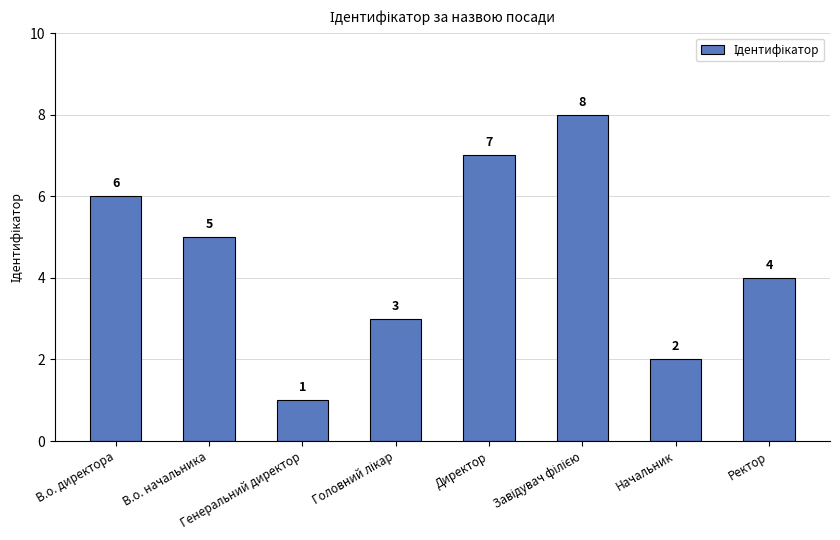

What is the value of the 3rd bar from the left?

1